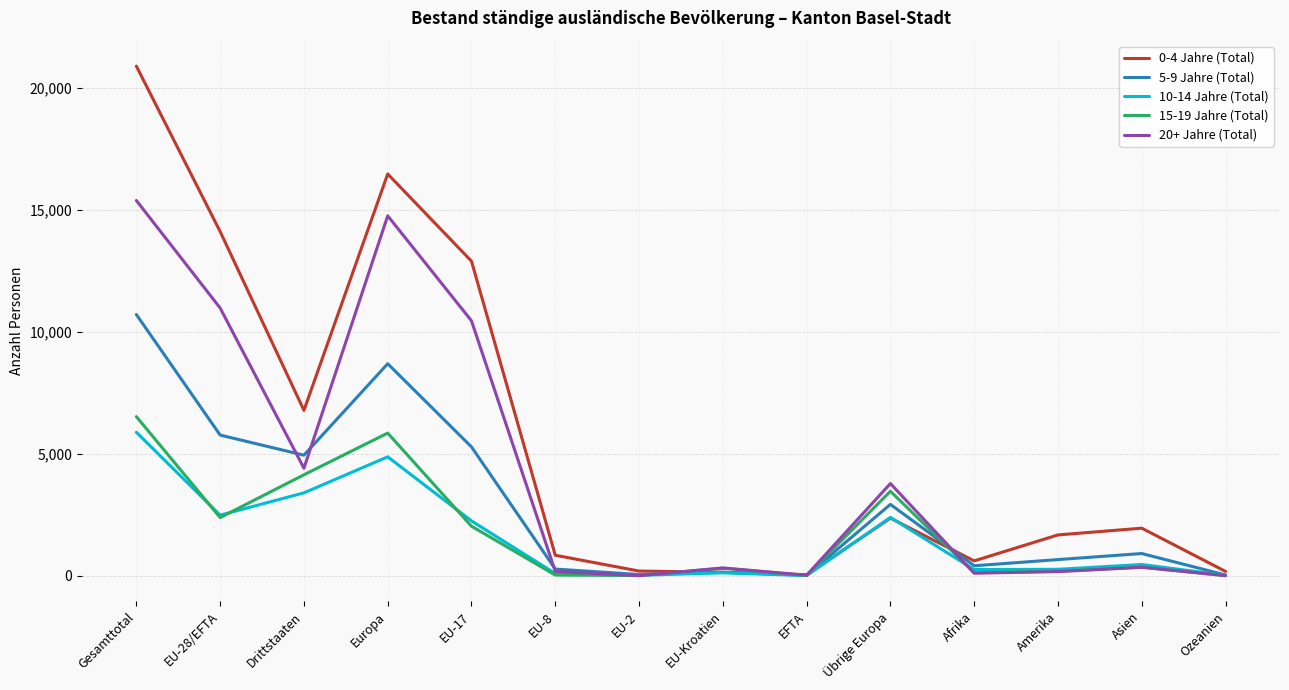

Is the value of 20+ Jahre (Total) at Ozeanien greater than the value of 0-4 Jahre (Total) at Drittstaaten?

No